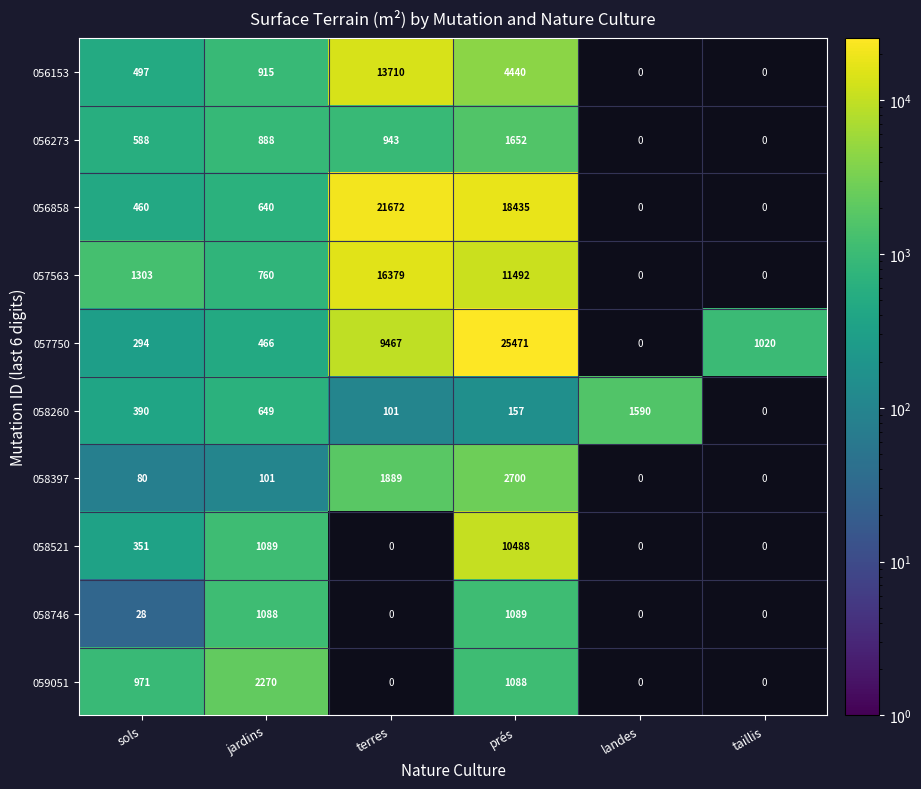

At how many categories does at least one series exceed 15690?

2